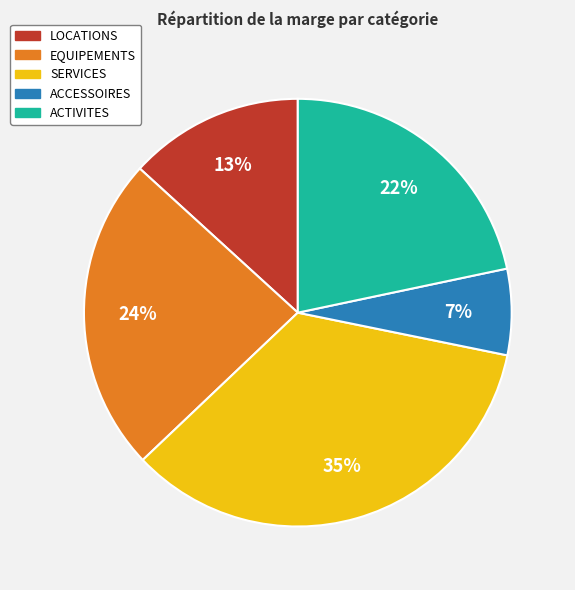

To the nearest percent, what is the difference between the largest and smallest slice percentages?

28%